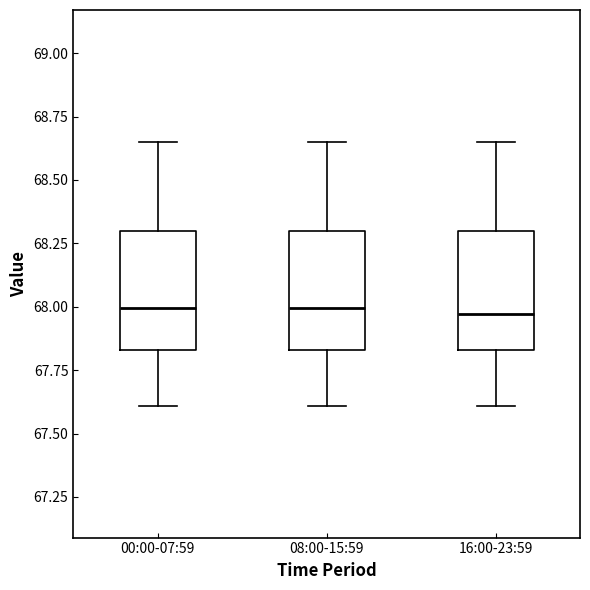

Where does the upper whisker of the box for 00:00-07:59 end on the y-axis? The values are not printed on the chart, so give them approximately, as read against the axis.

68.65